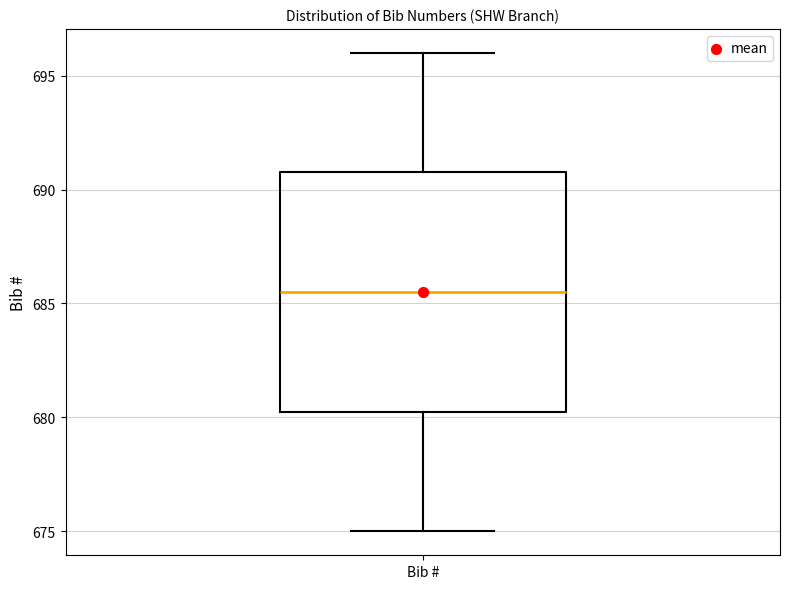

Read this box plot against the y-axis: the position of the median line, the range covered by the box, and the ends of both whiskers. The values are not printed on the chart, so give them approximately, as read against the axis.

median 685.5, box 680.5 to 691.0, whiskers 675.0 to 696.0